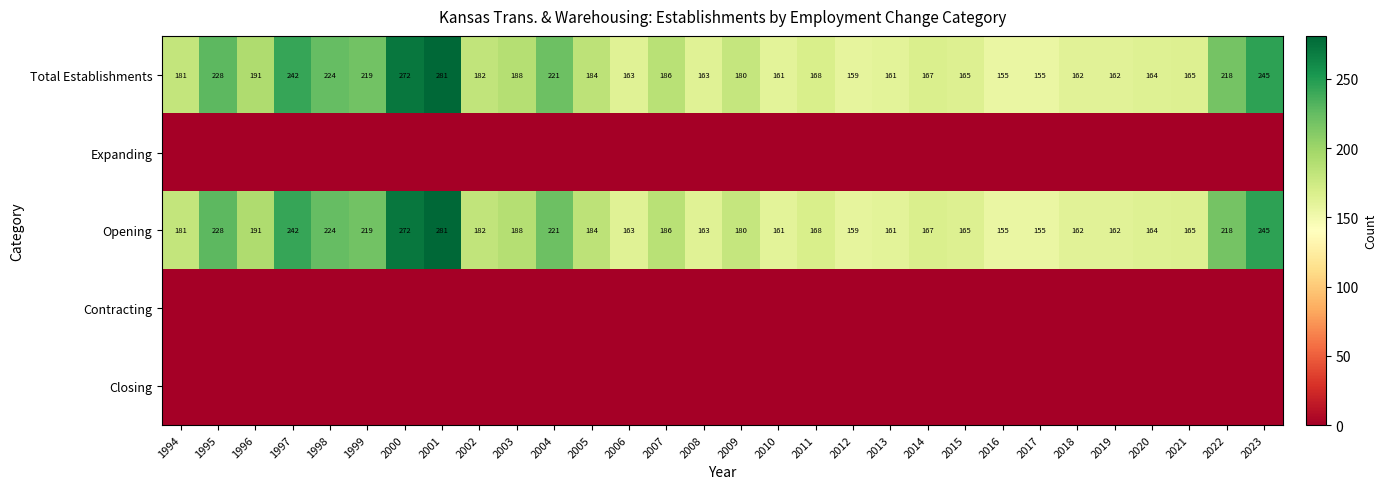

True or false: Total Establishments has a value of 236 at 2010.

False